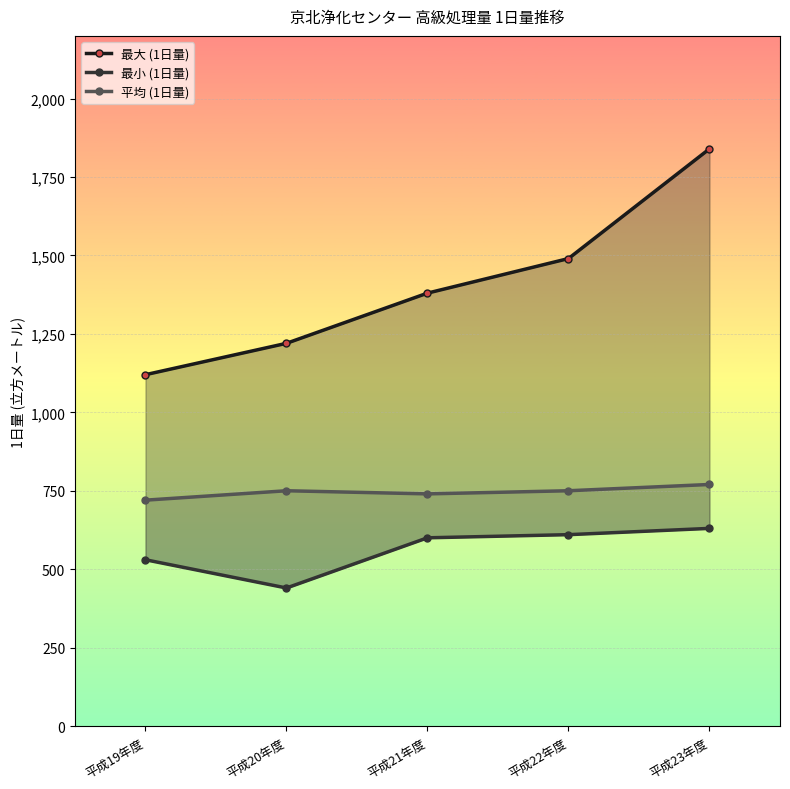

What is the difference between the highest and lowest values at 平成23年度?

1210.0